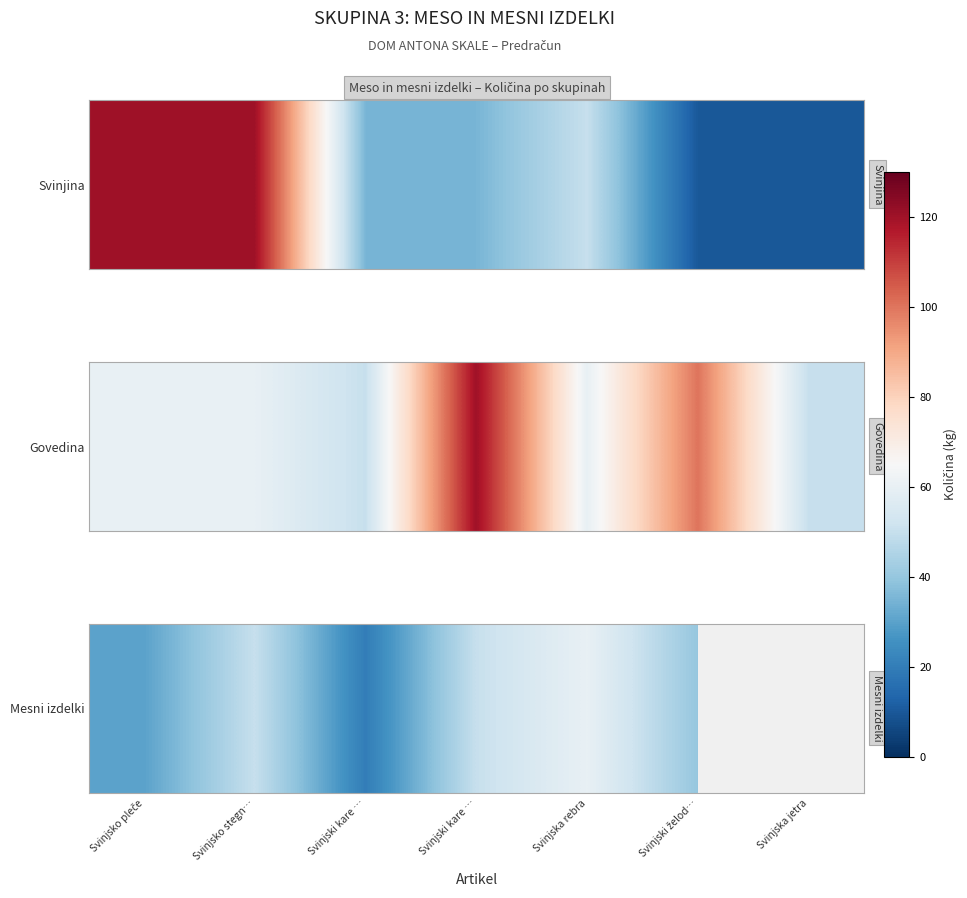

Between Svinjsko pleče and Svinjski želod…, which is larger?

Svinjski želod…